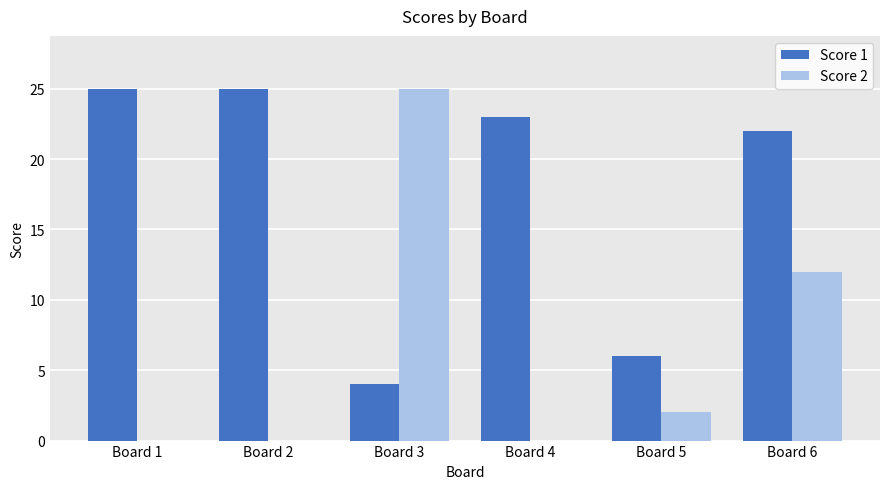

What is the maximum value shown in the chart?

25